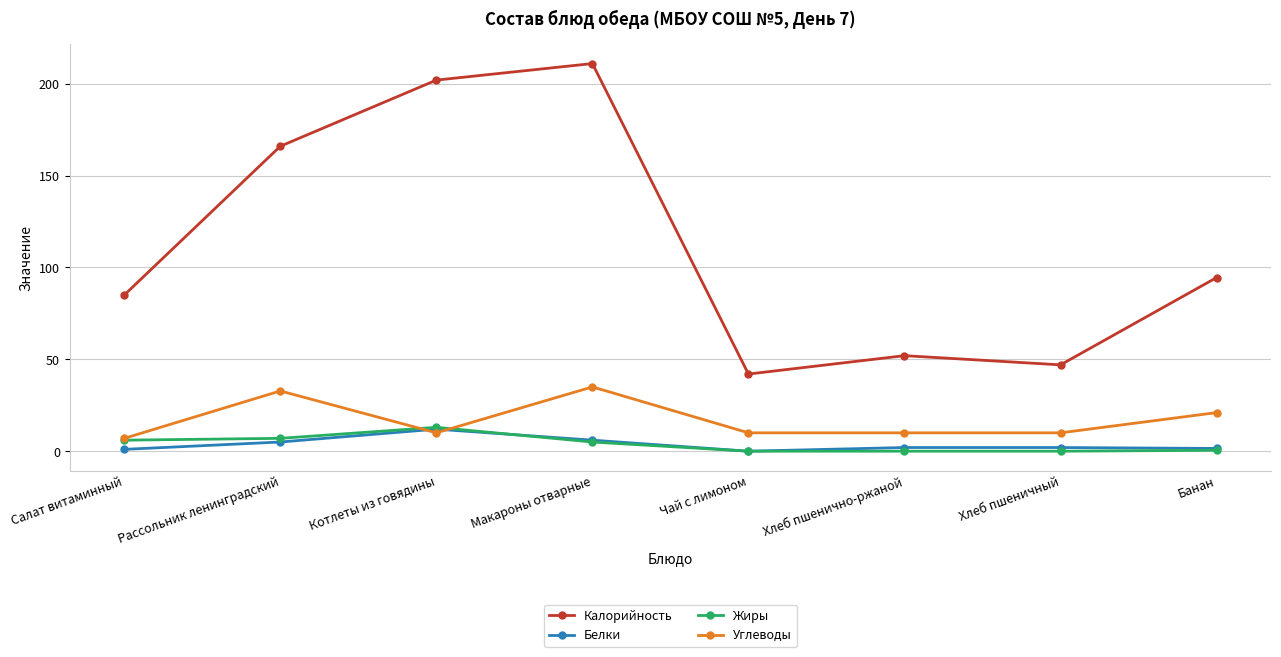

What is the sum of the Белки values at Банан and Хлеб пшенично-ржаной?

3.5